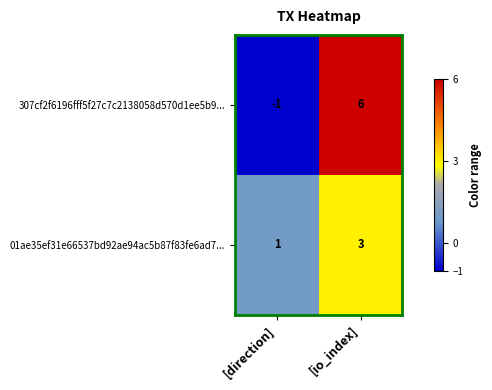

At which label is 01ae35ef31e66537bd92ae94ac5b87f83fe6ad7... closest to 2?

[direction]